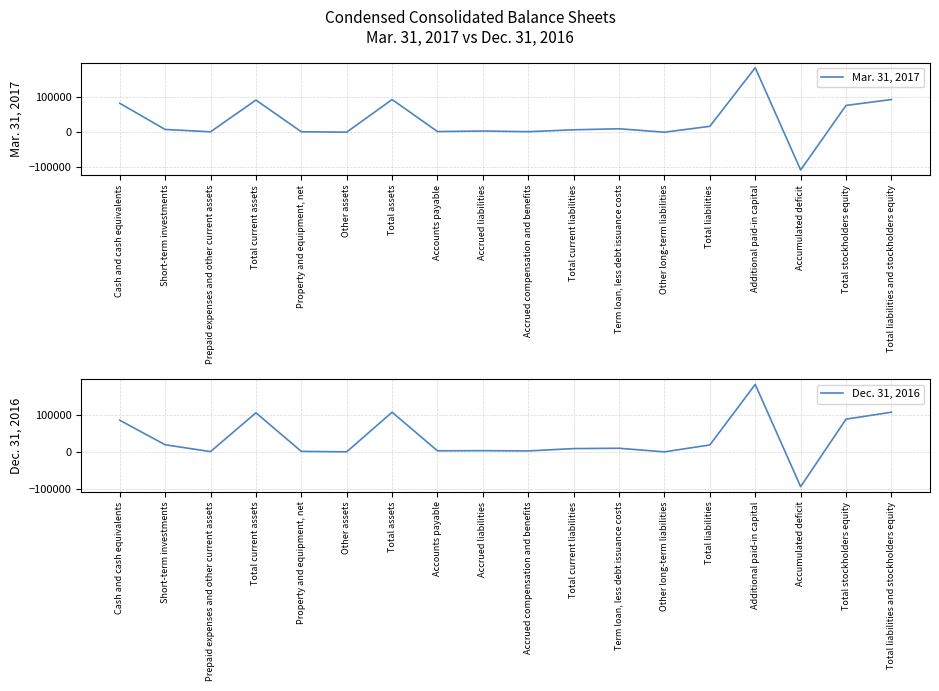

Reading right to left, what are all the values shown in this chart?

Mar. 31, 2017: 92763	75989	-107060	183051	16774	75	9813	6886	1534	3440	1912	92763	190	1292	91281	1195	7888	82198
Dec. 31, 2016: 106962	88179	-93662	181840	18783	80	9794	8909	2662	3338	2909	106962	190	1374	105398	779	19252	85367